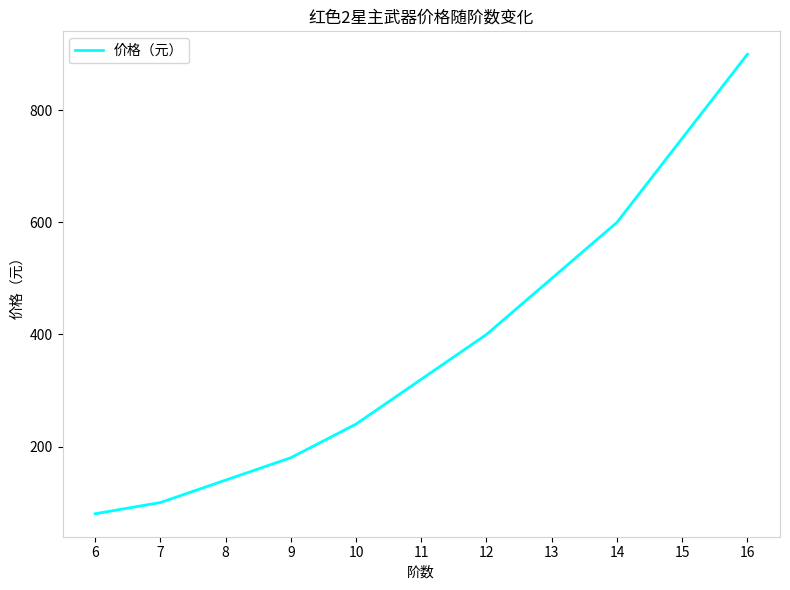

How many series are shown in this chart?

1